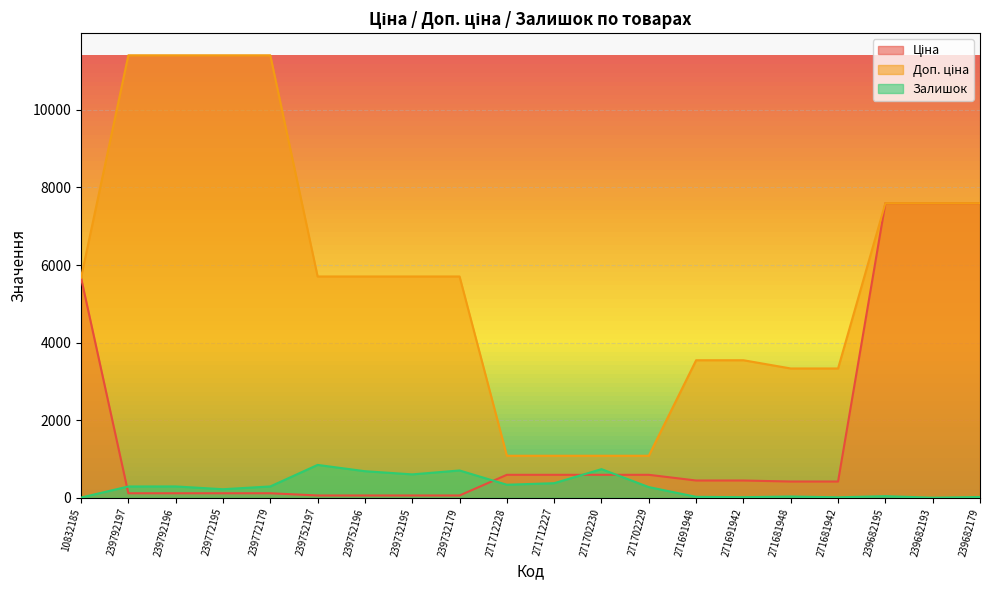

Which category has the highest value in the Залишок series?

239752197